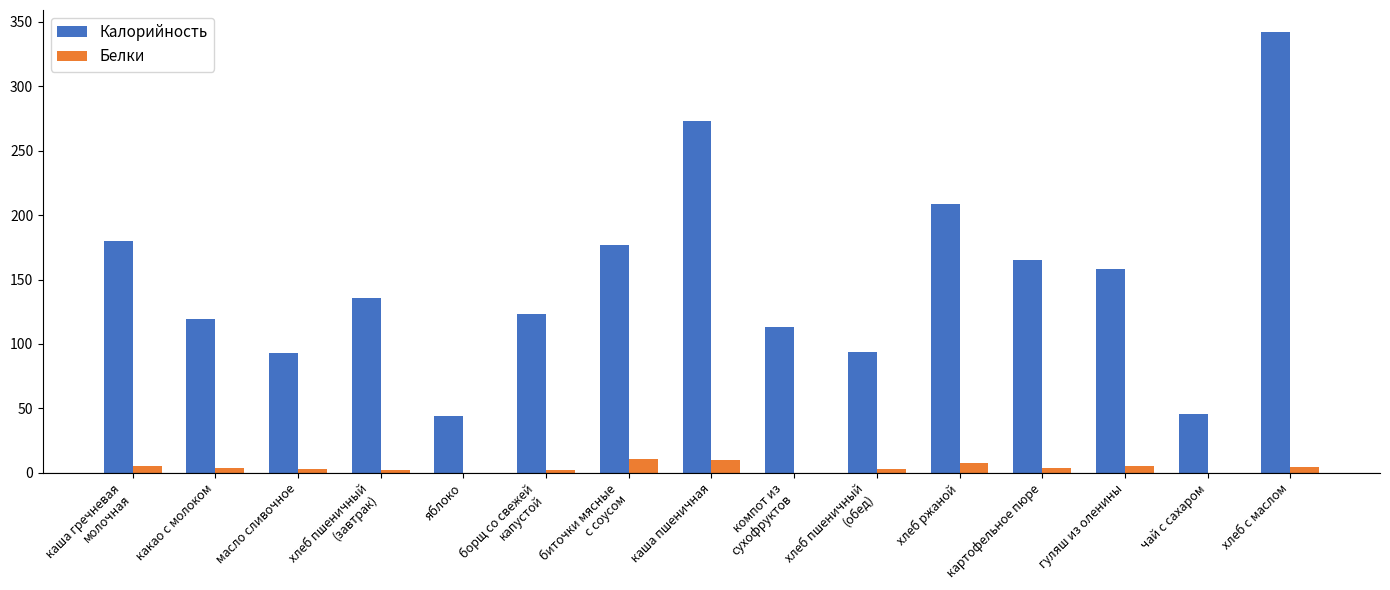

What is the sum of all Калорийность values?

2271.4